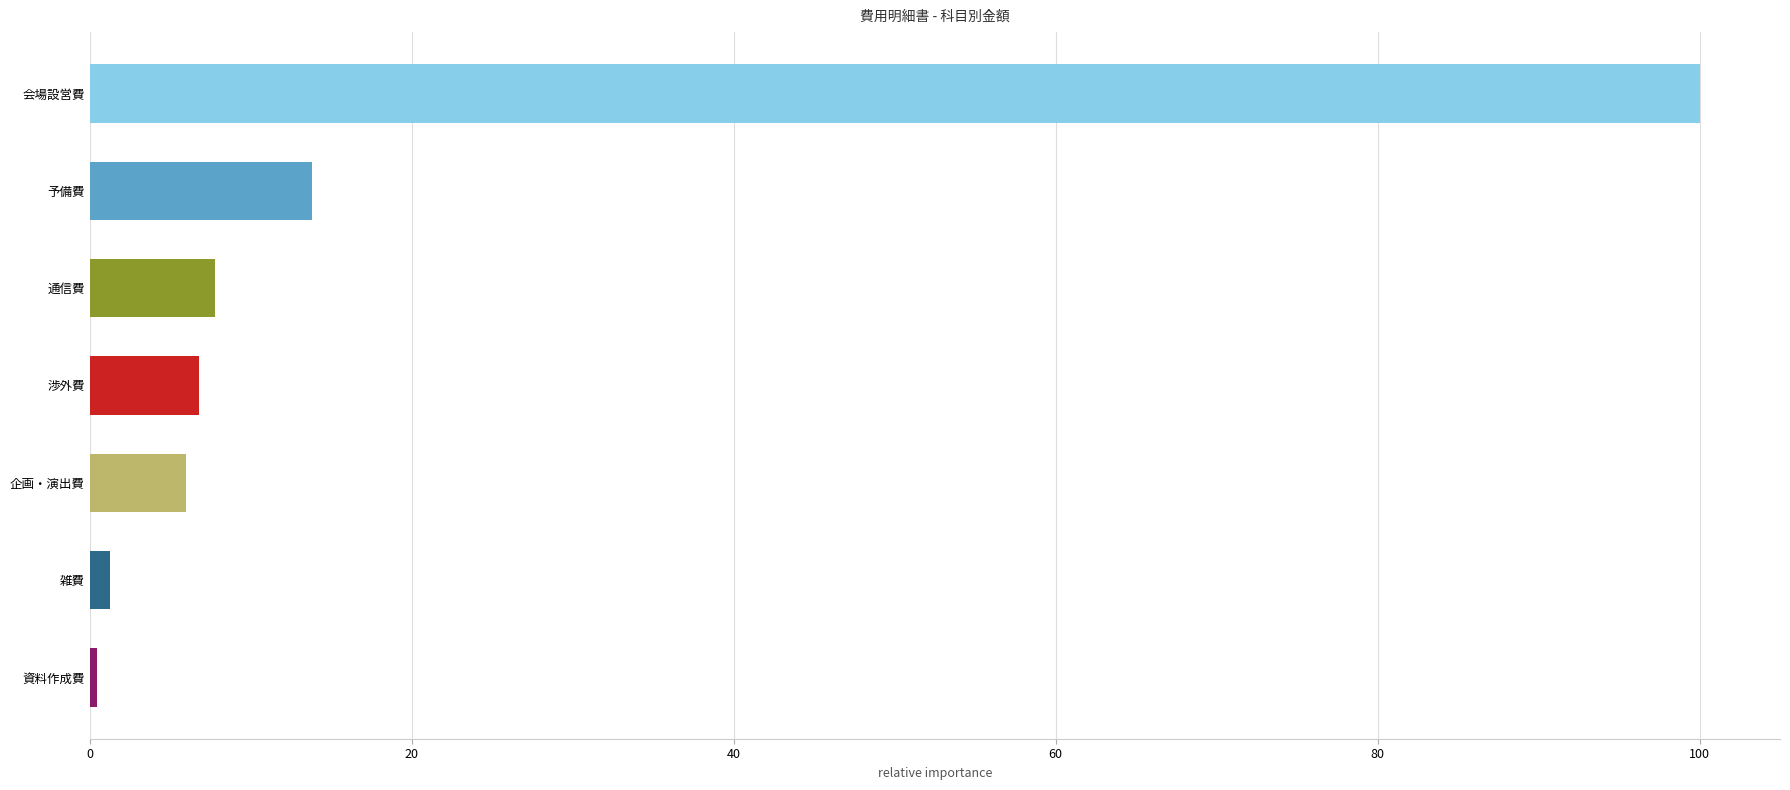

What is the label of the 5th bar from the top?

企画・演出費